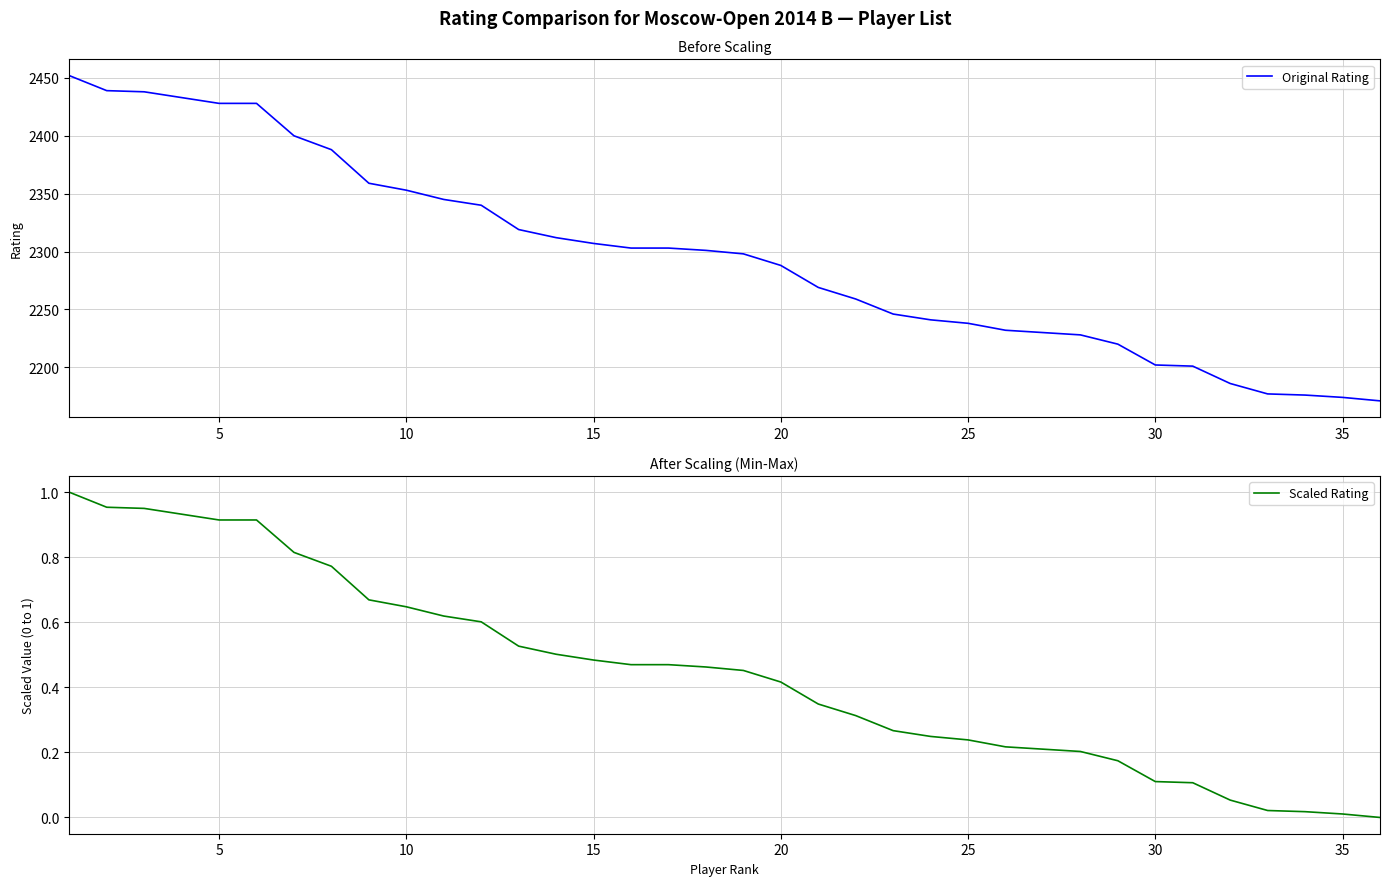

True or false: Original Rating and Scaled Rating intersect in this chart.

False